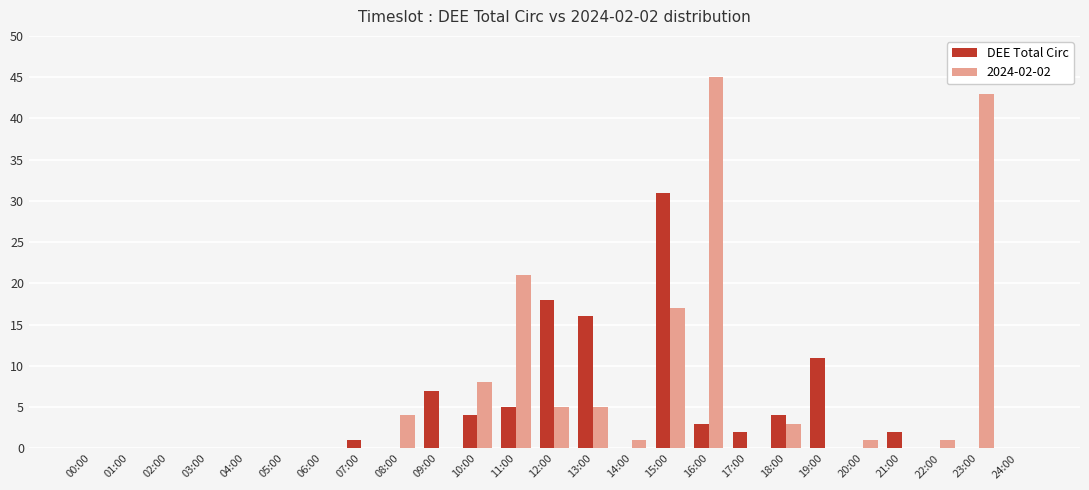

The DEE Total Circ series shows 18 at 12:00. True or false?

True